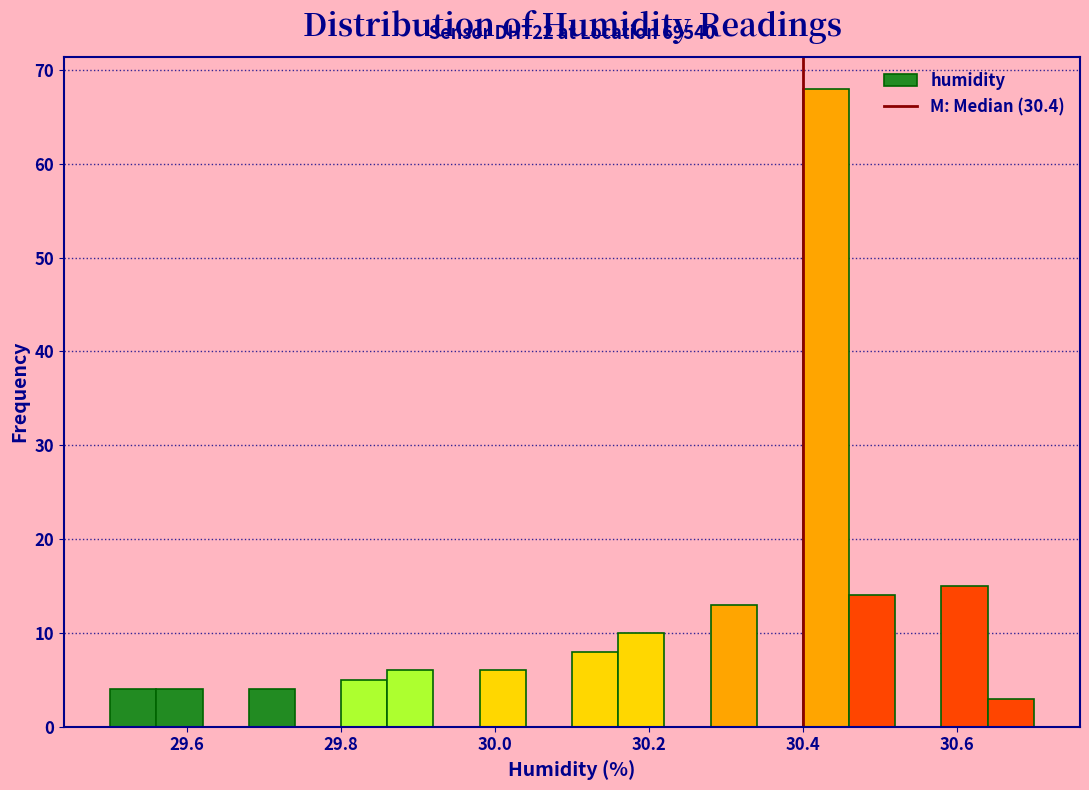

Around what value on the x-axis is the tallest bar? Give the approximate position of its centre, as read against the axis.

30.44